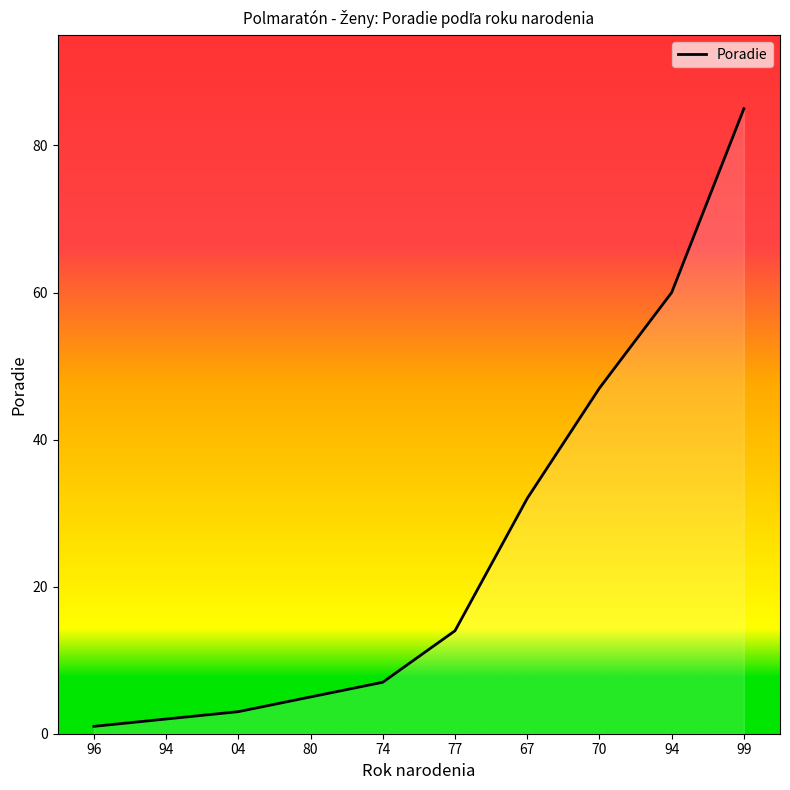

True or false: the data shows 60 at 94.

True